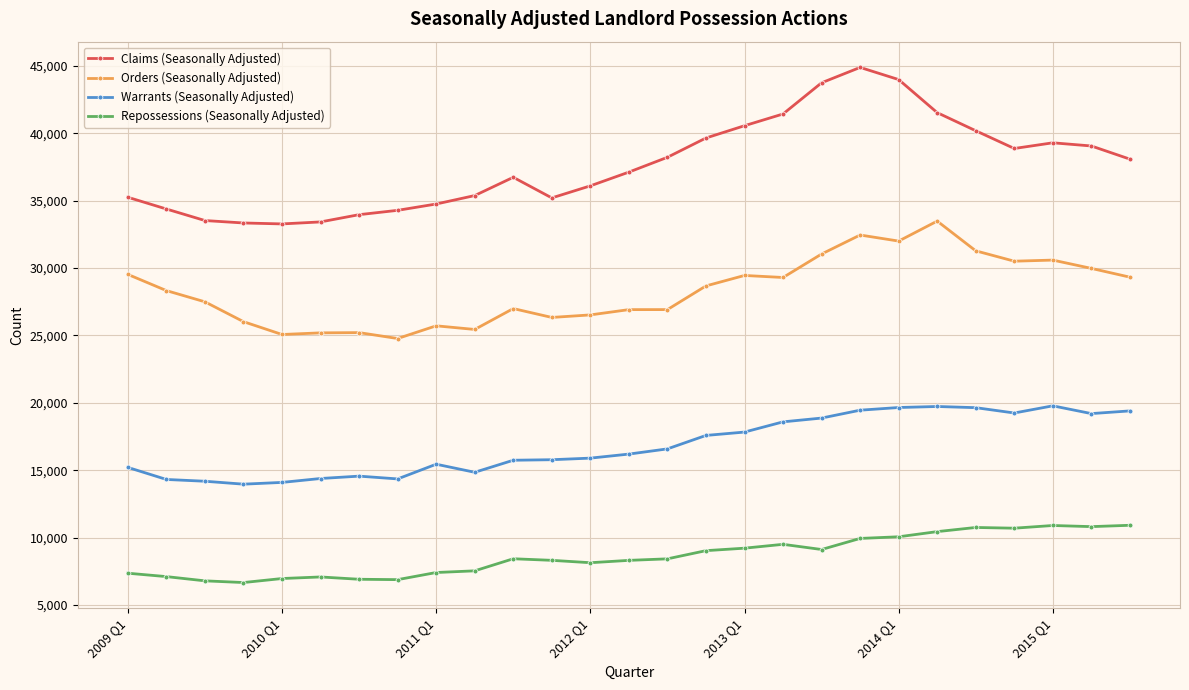

Which series has the widest spread of values?

Claims (Seasonally Adjusted)